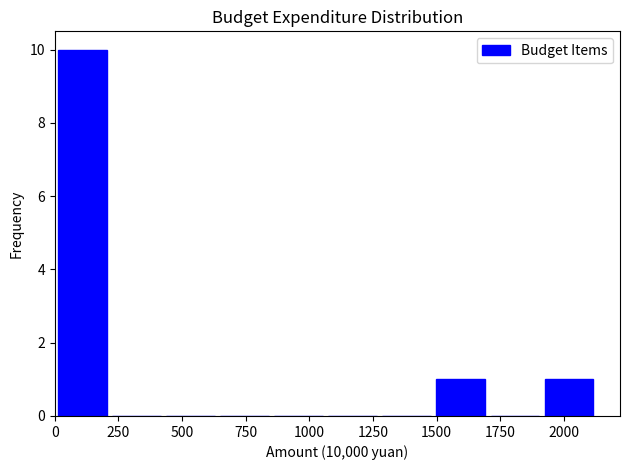

What is the height of the bar covering 0 to 200 on the x-axis? Neither the bar edges nor the heights are printed on the chart, so give them approximately, as read against the axes.

10